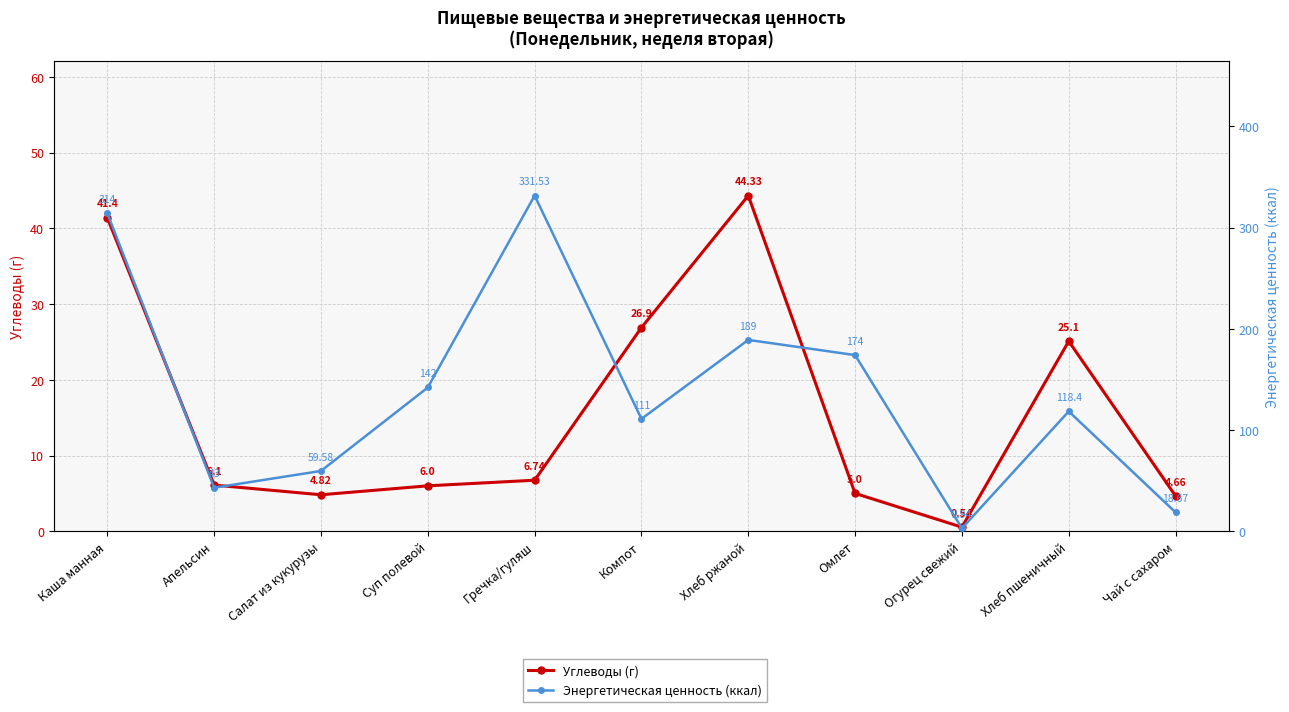

What is the label of the 9th point from the right?

Салат из кукурузы